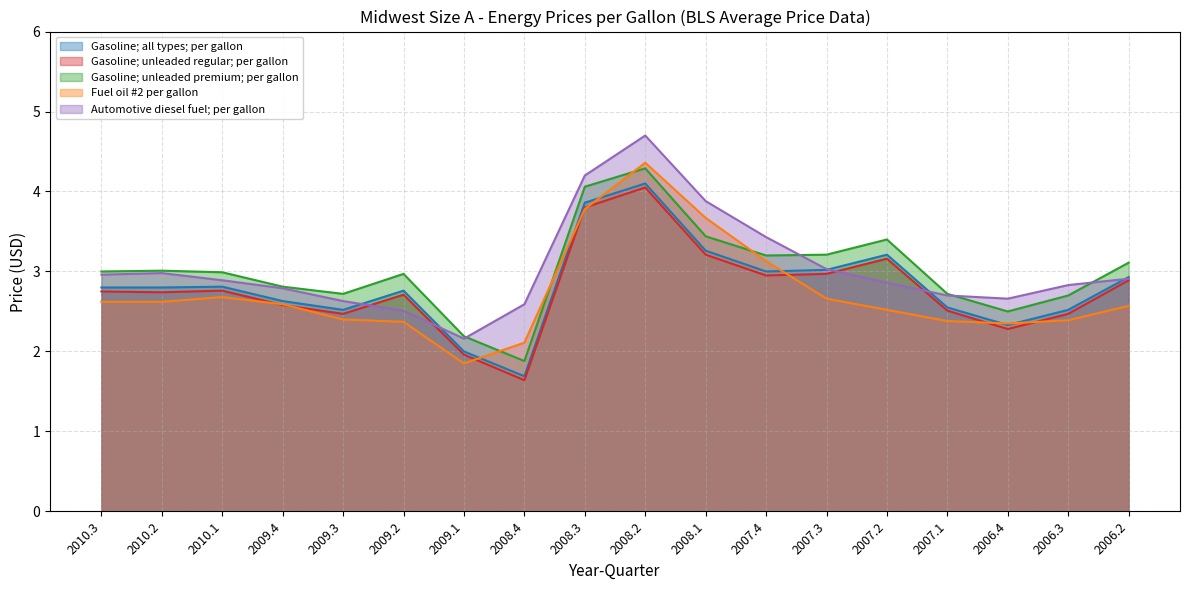

Is it true that Gasoline; all types; per gallon equals 2.9 at 2006.2?

True